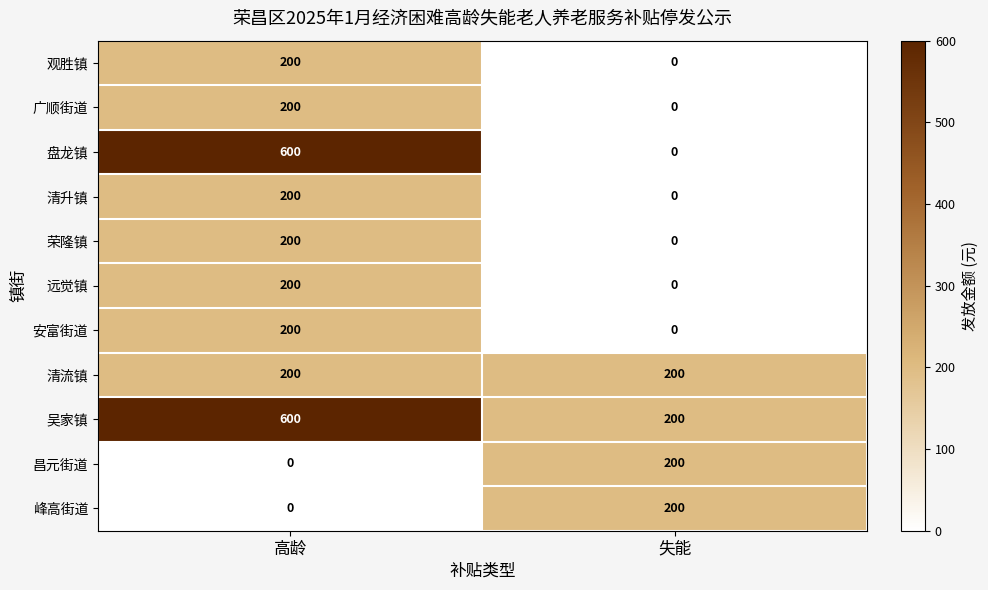

What is the sum of all 清流镇 values?

400